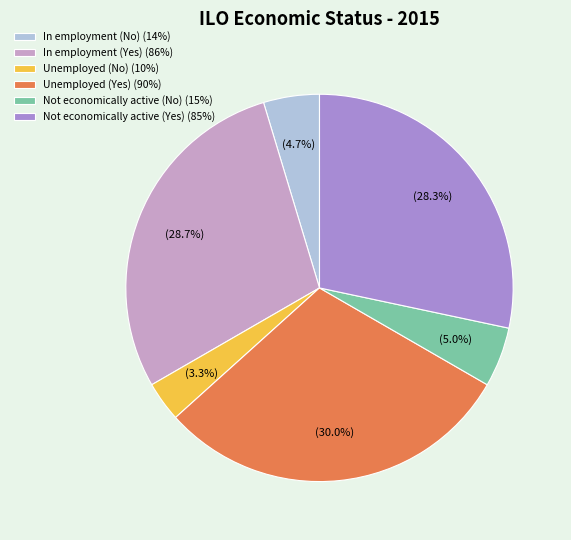

Does Unemployed (No) represent more than half of the total?

No